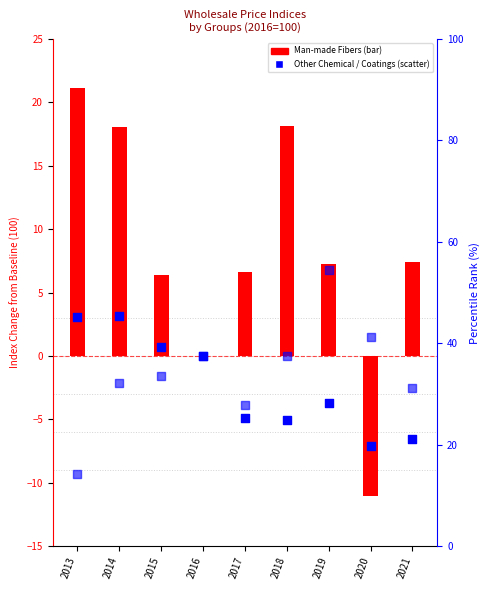

At which category is the sum across all series the highest?

2014